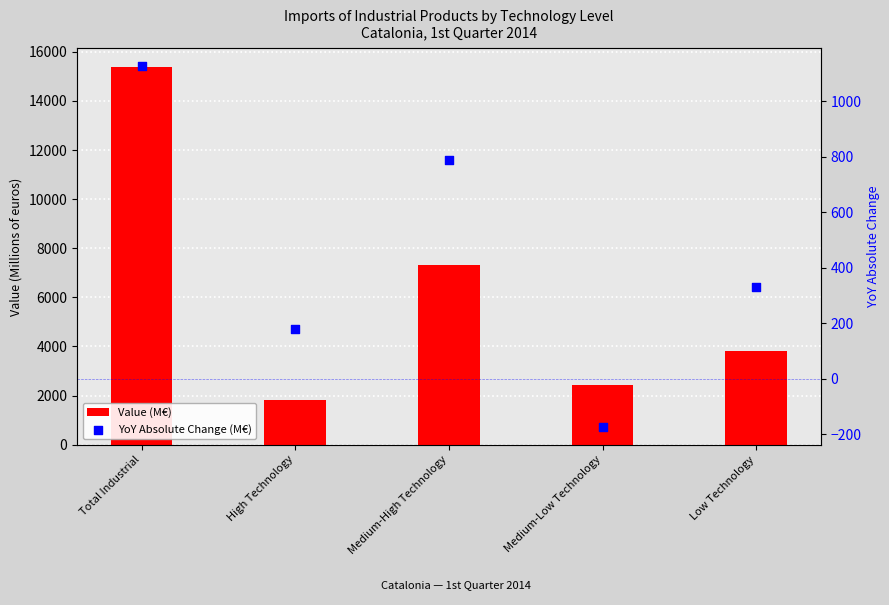

What are all the series names shown in the legend?

Value (M€), YoY Absolute Change (M€)